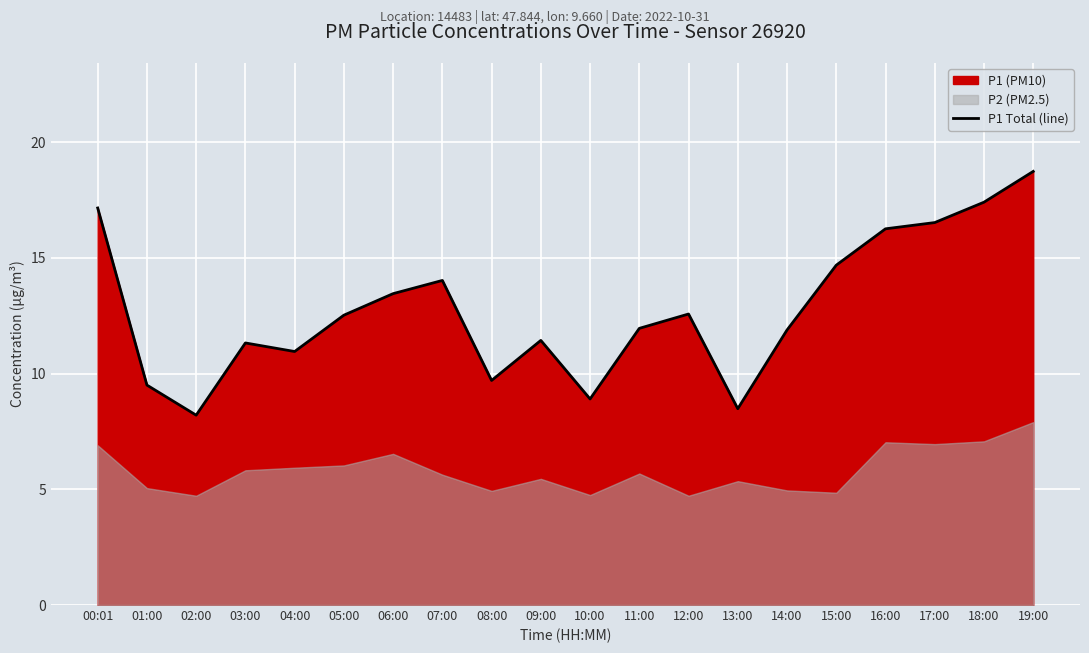

Rank the categories by value from highest to lowest.

19:00, 18:00, 00:01, 17:00, 16:00, 15:00, 07:00, 06:00, 12:00, 05:00, 11:00, 14:00, 09:00, 03:00, 04:00, 08:00, 01:00, 10:00, 13:00, 02:00